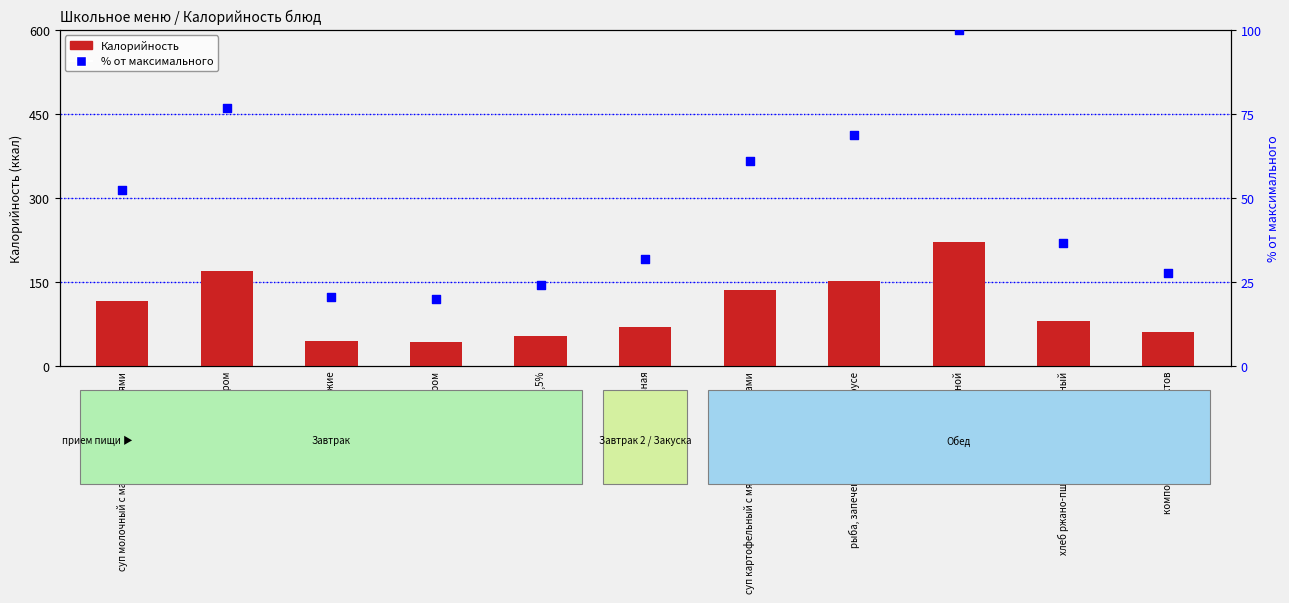

Which series contains the highest Y value?

Калорийность